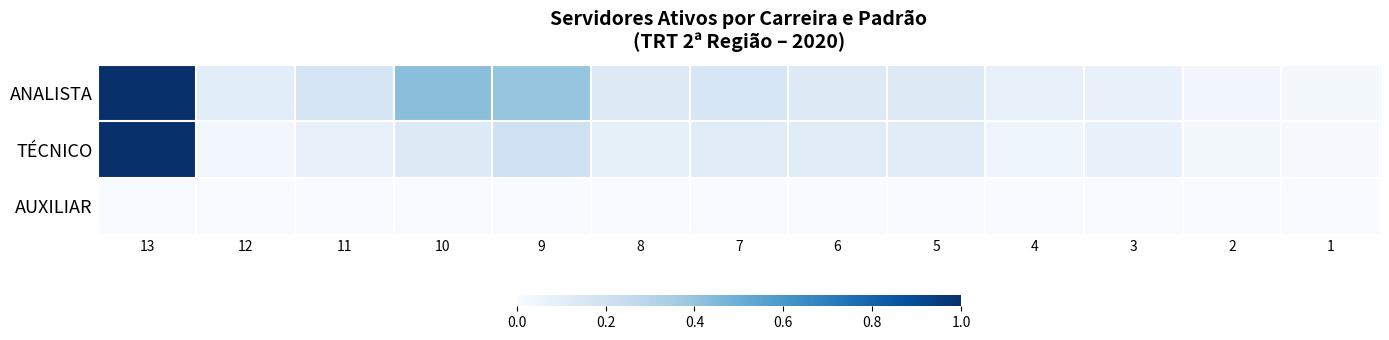

Rank the series by their average value, from highest to lowest.

ANALISTA, TÉCNICO, AUXILIAR